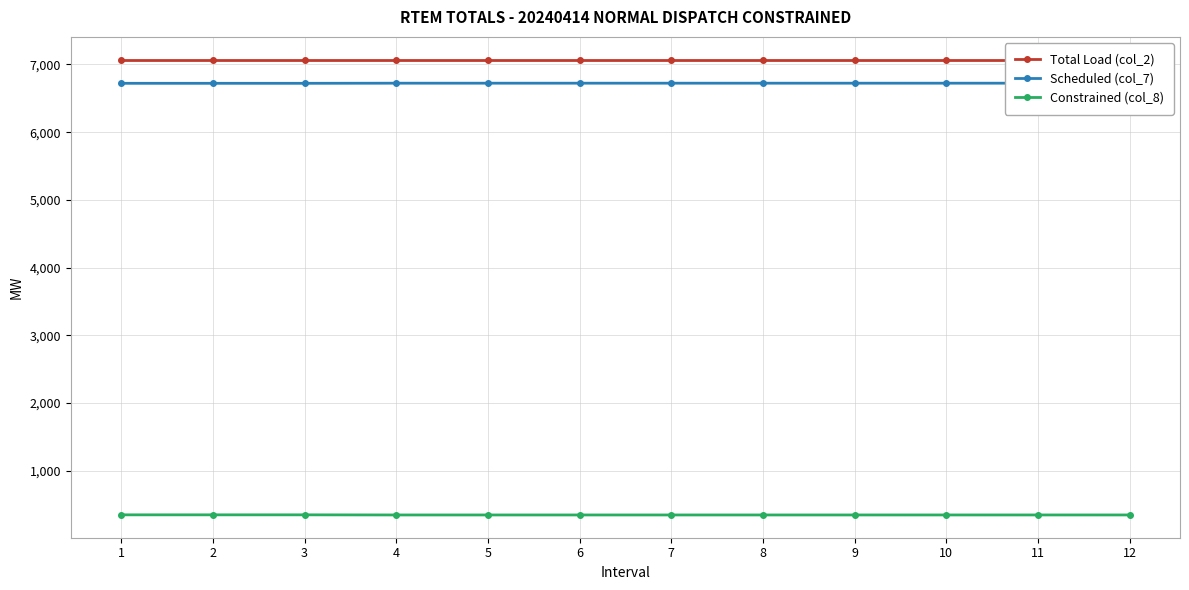

What is the spread (max minus min) of values at 12?

6723.0